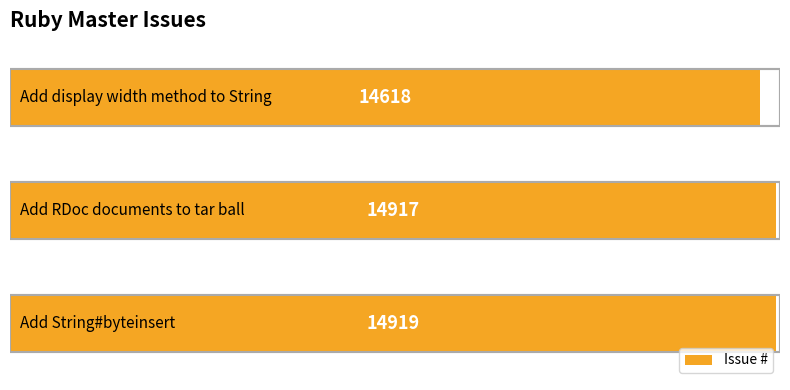

How many bars are there in total?

3